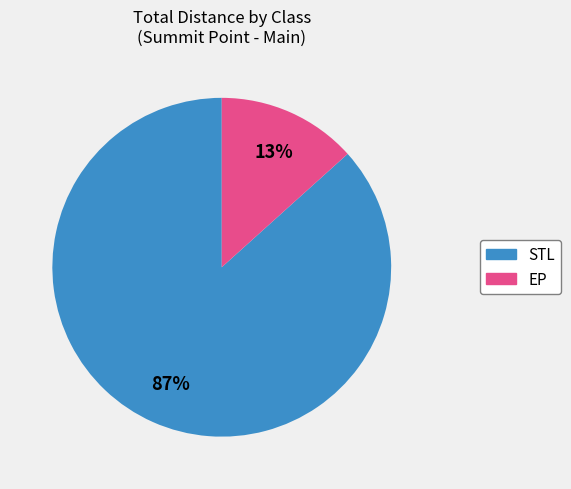

Is there any slice that represents more than half of the pie?

Yes